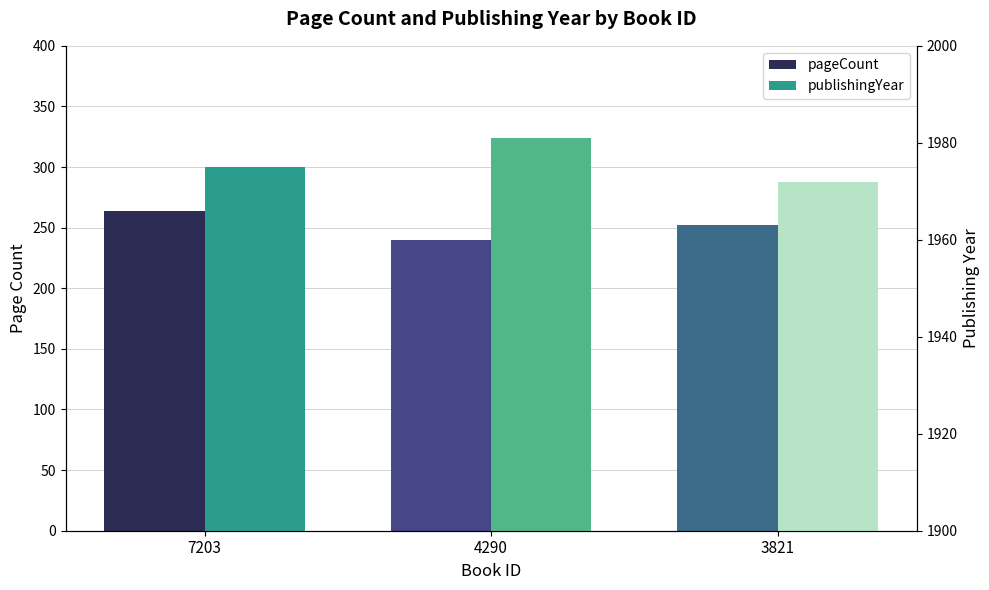

Is the value of publishingYear at 7203 greater than the value of pageCount at 4290?

Yes